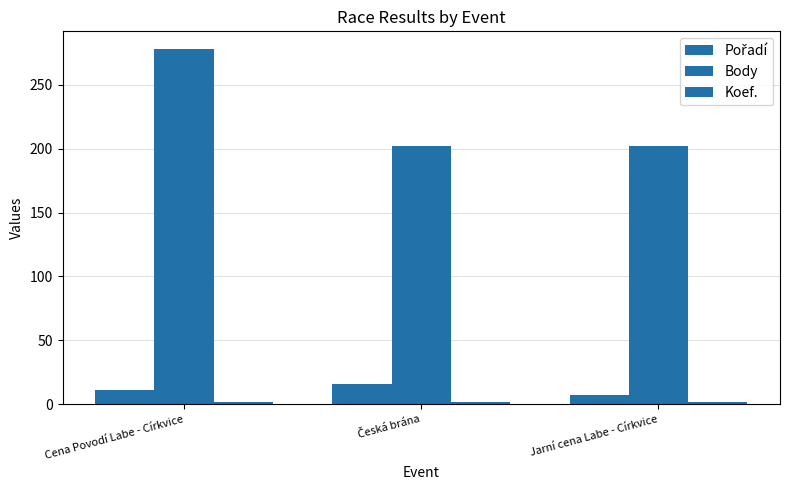

What is the label of the 2nd bar from the right?

Česká brána